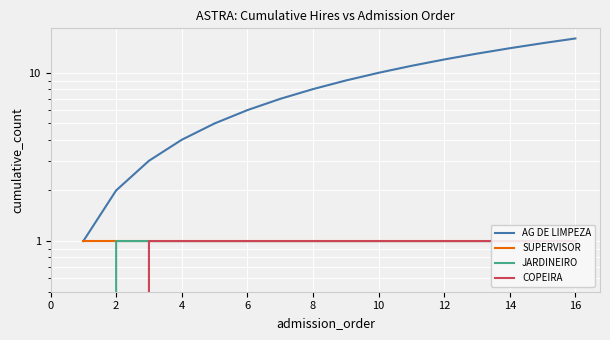

What is the difference between the maximum and second lowest values in the COPEIRA series?

1